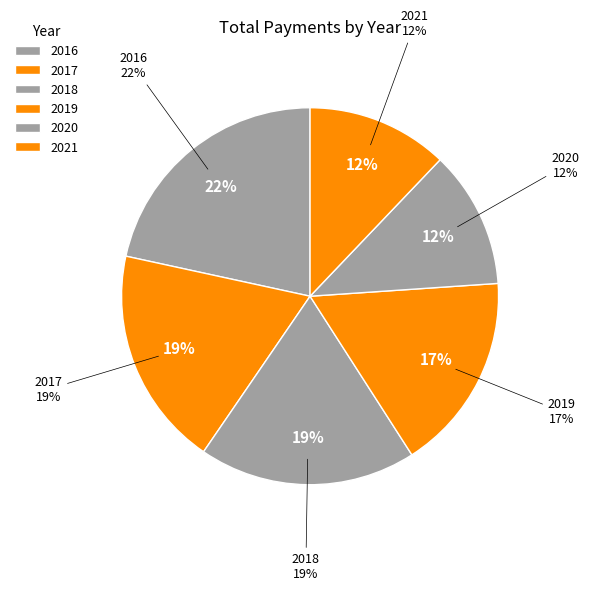

Which category has the biggest portion of the pie?

2016